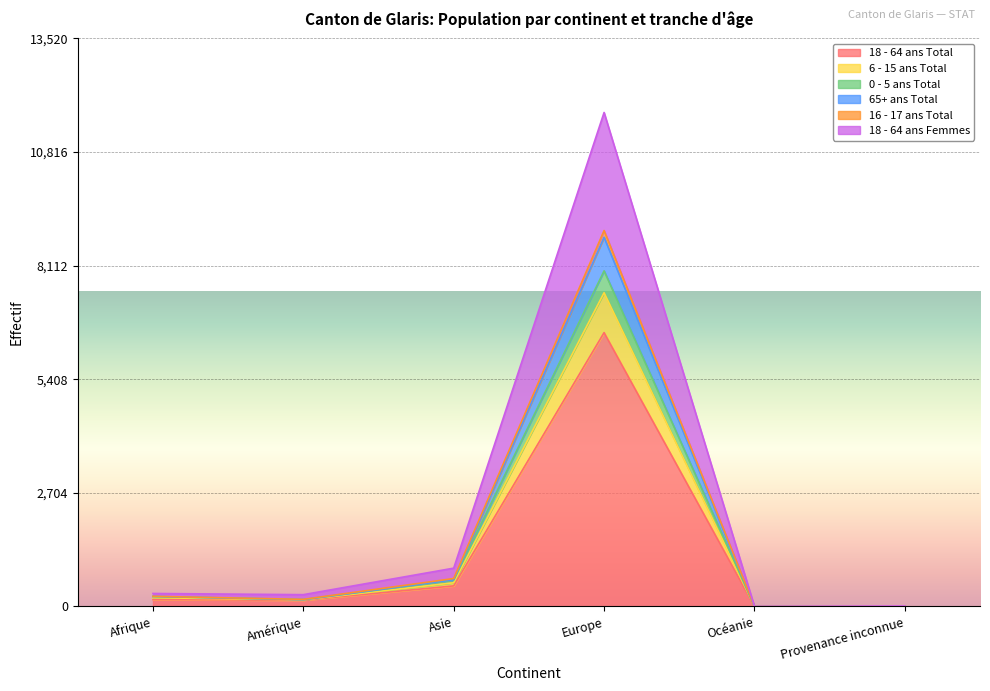

How many lines are shown in the chart?

6